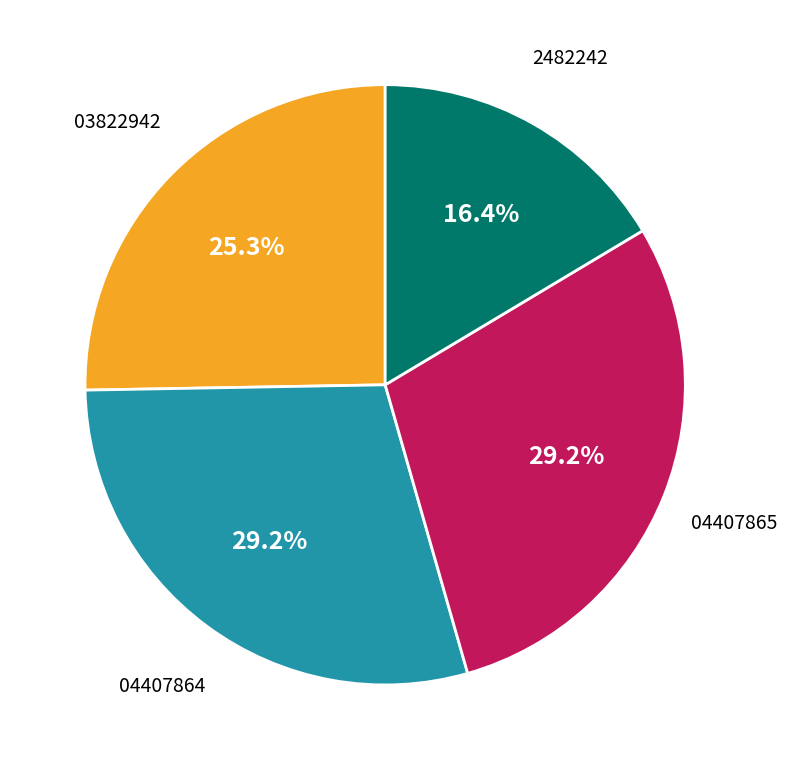

Which slice is the smallest?

2482242